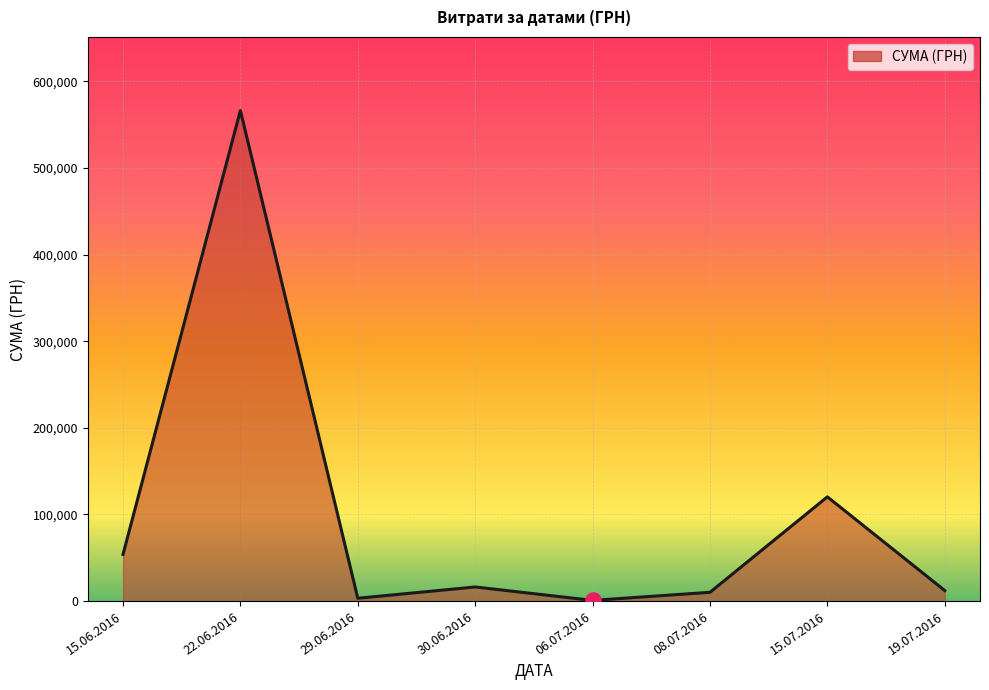

Approximately how many times larger is the value at 22.06.2016 compared to 29.06.2016?

174.1